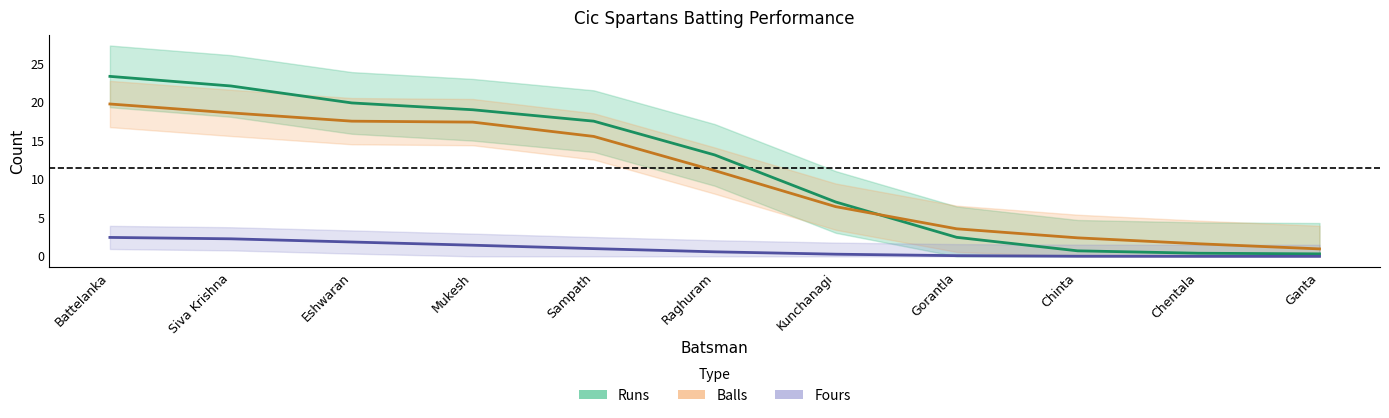

True or false: Balls and Runs intersect in this chart.

True